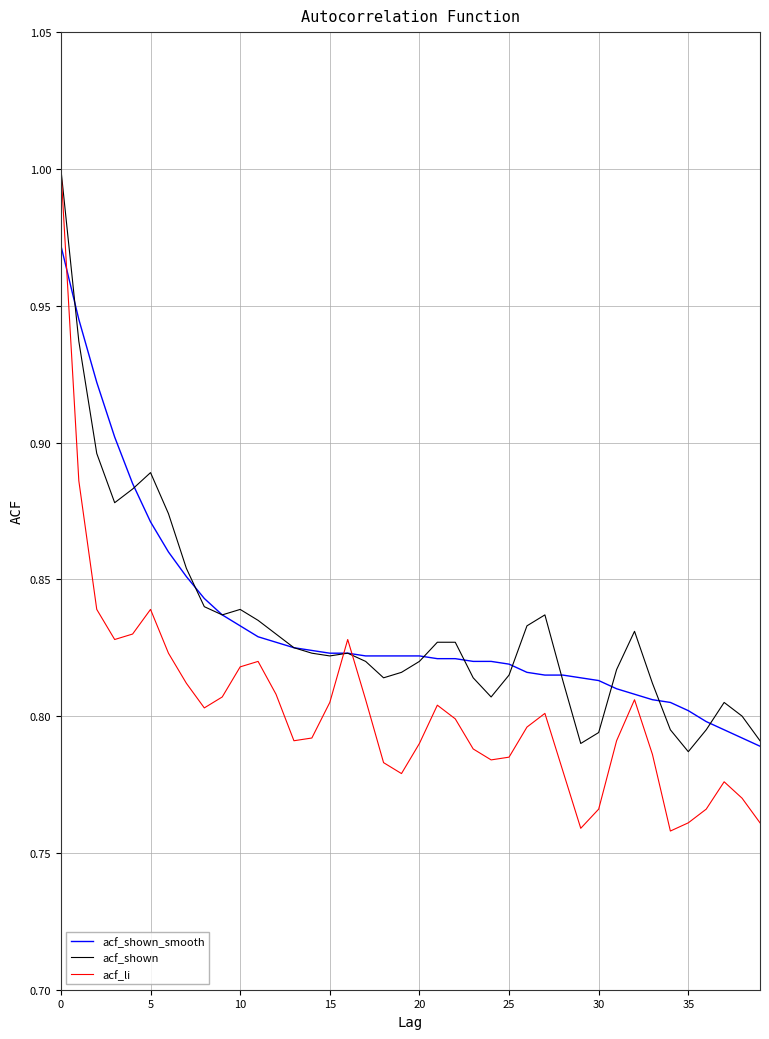

Does the chart have visible grid lines?

Yes